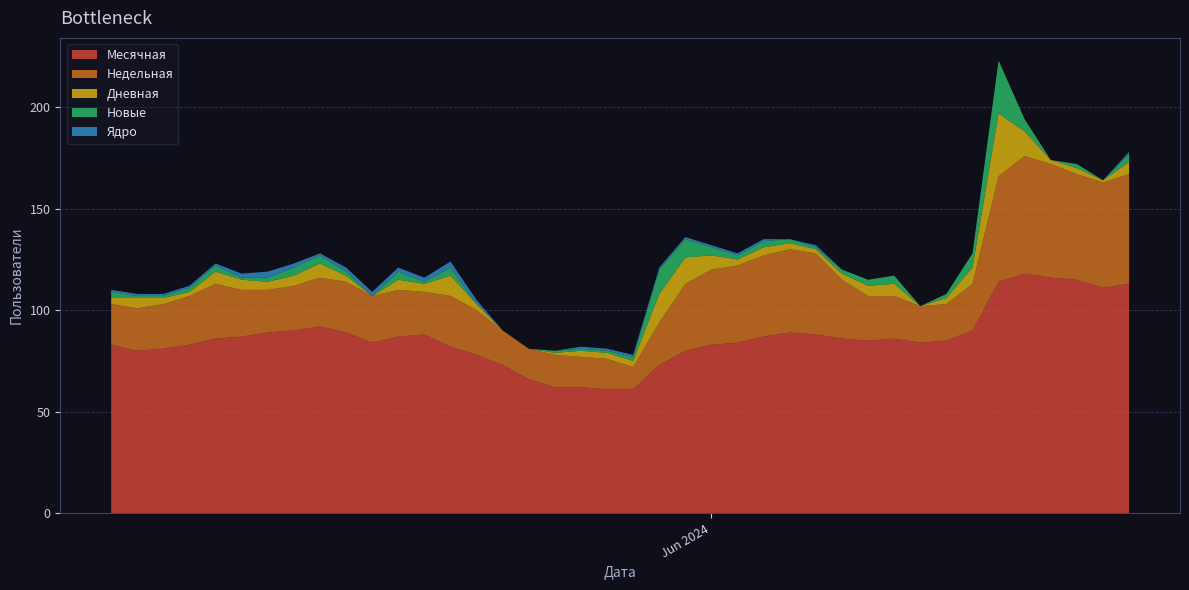

What is the lowest value of the Месячная series?

61